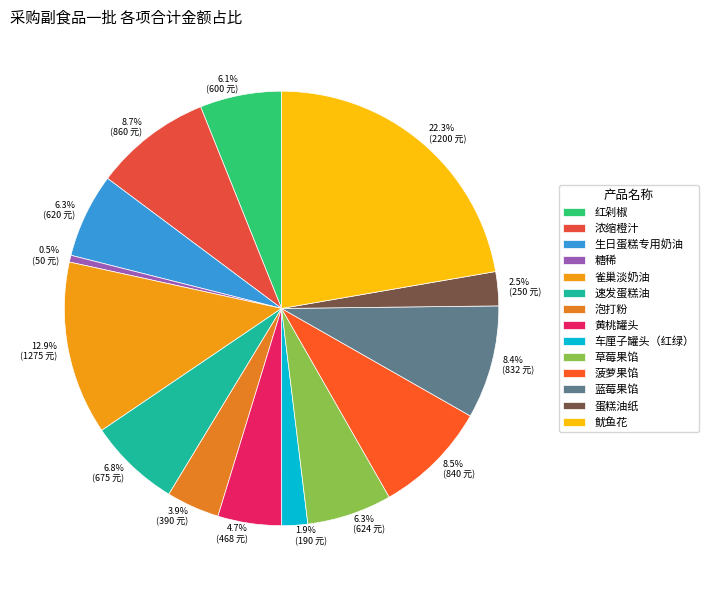

Which has a higher value, 速发蛋糕油 or 鱿鱼花?

鱿鱼花